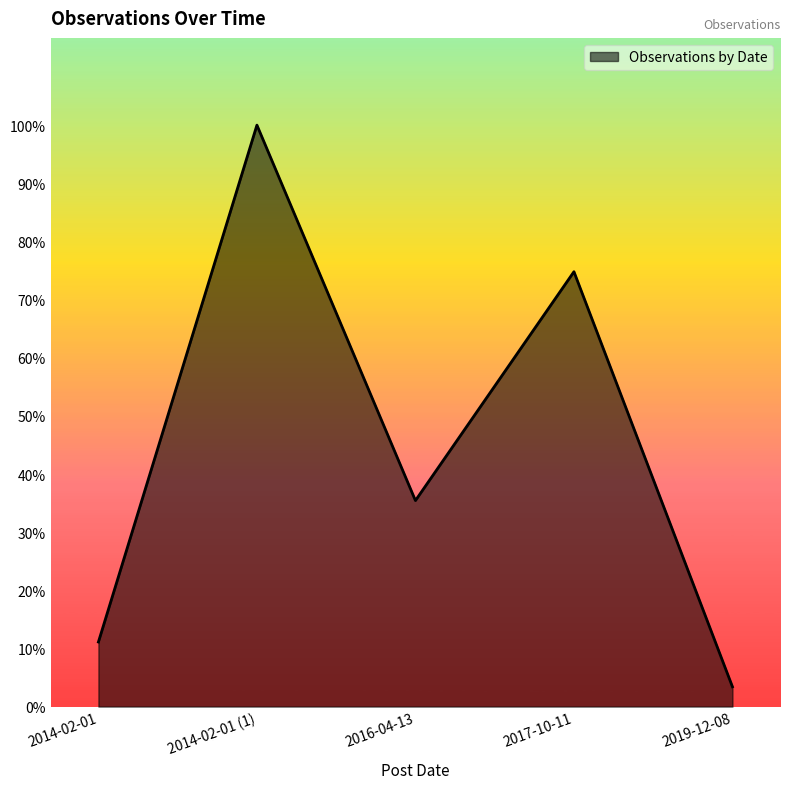

Is this an area chart (filled region under the line)?

Yes